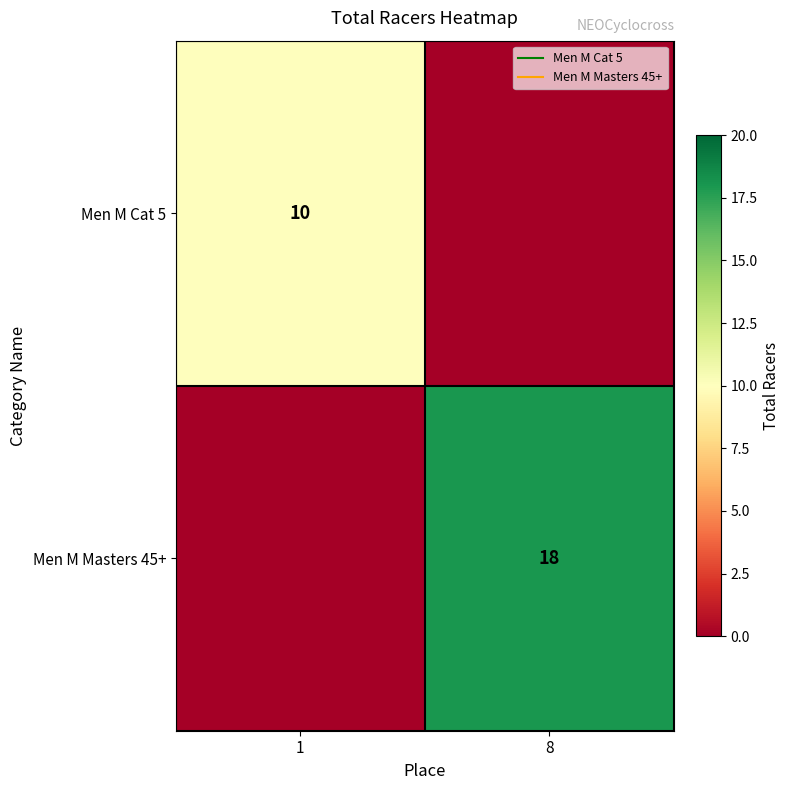

Rank the series at 8 from lowest to highest value.

Men M Cat 5, Men M Masters 45+